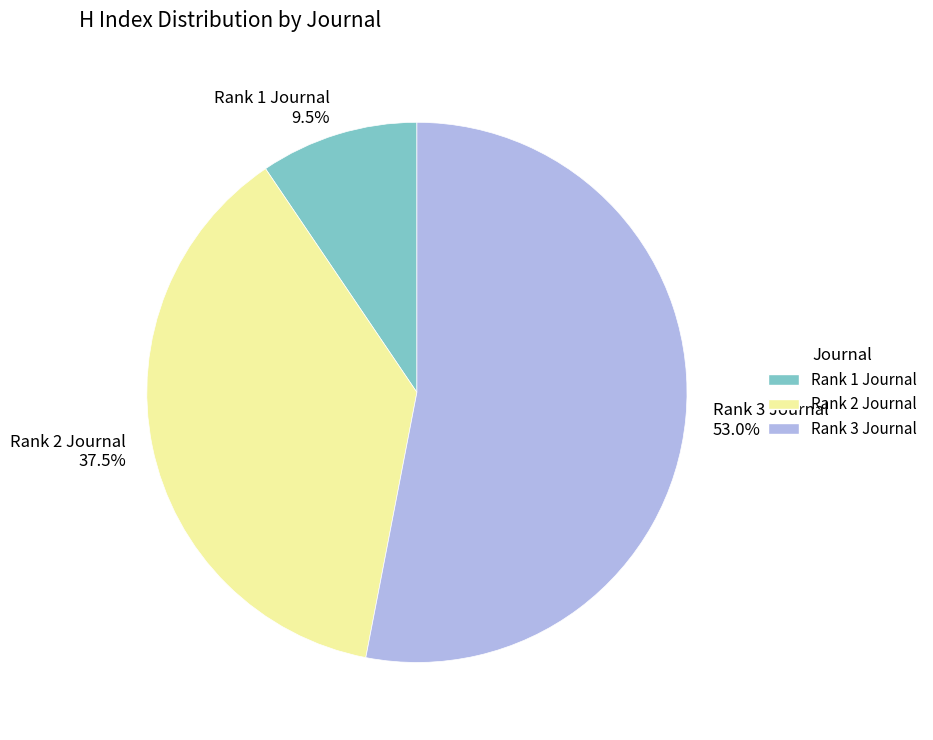

Which category accounts for the majority?

Rank 3 Journal